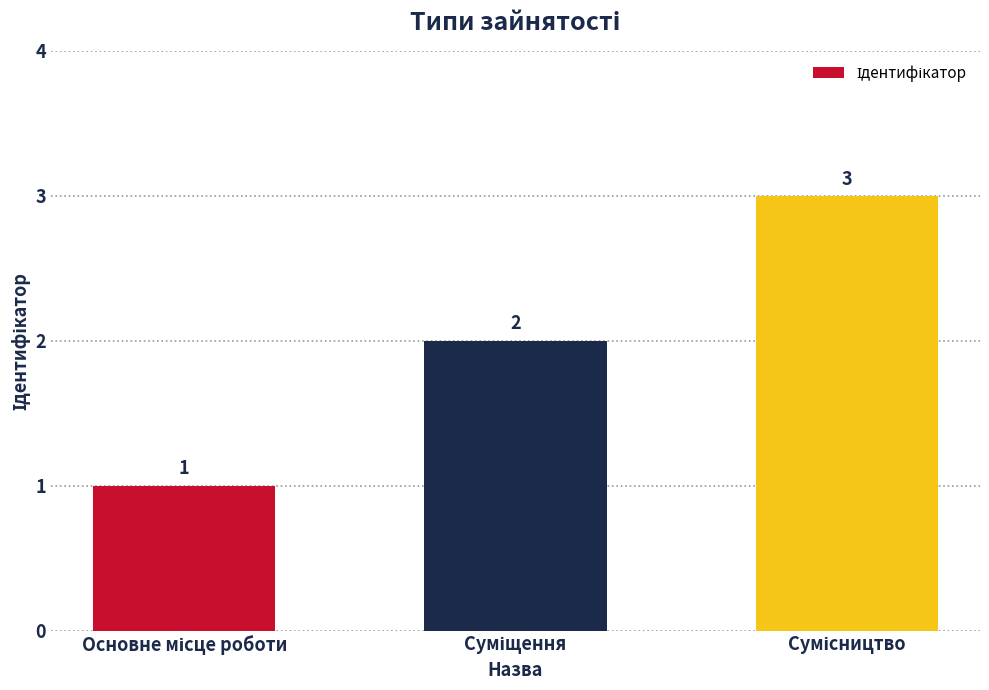

Count the number of categories in the chart.

3